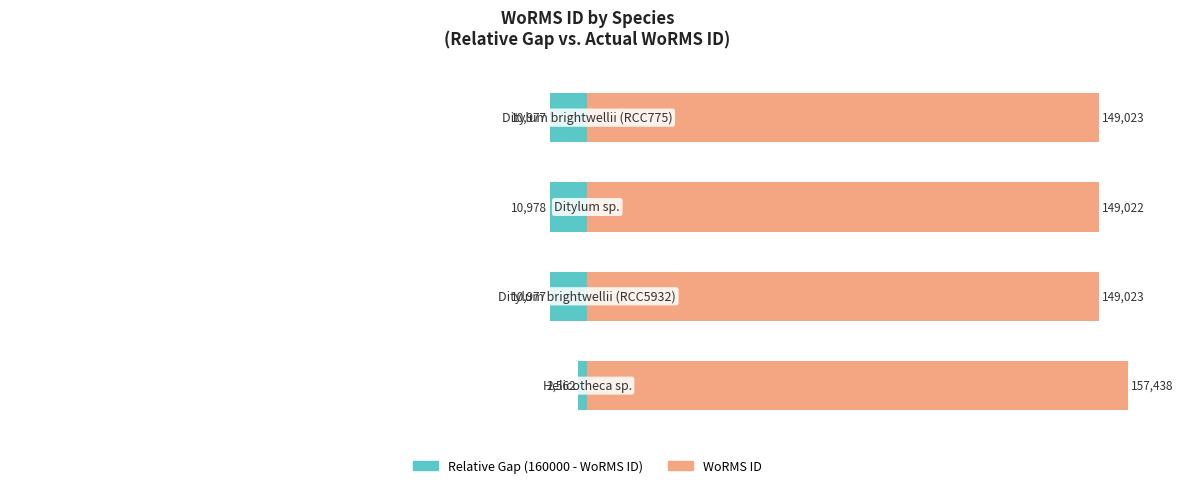

Rank the series at 0 from highest to lowest value.

WoRMS ID (scaled), Relative Gap